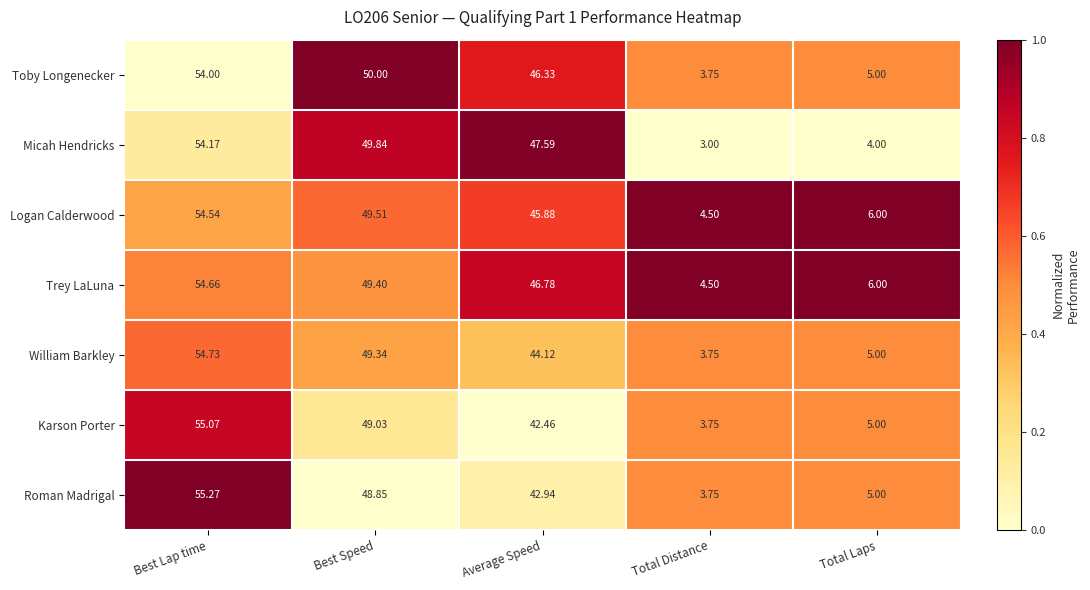

Which series has the largest range (max minus min)?

Roman Madrigal